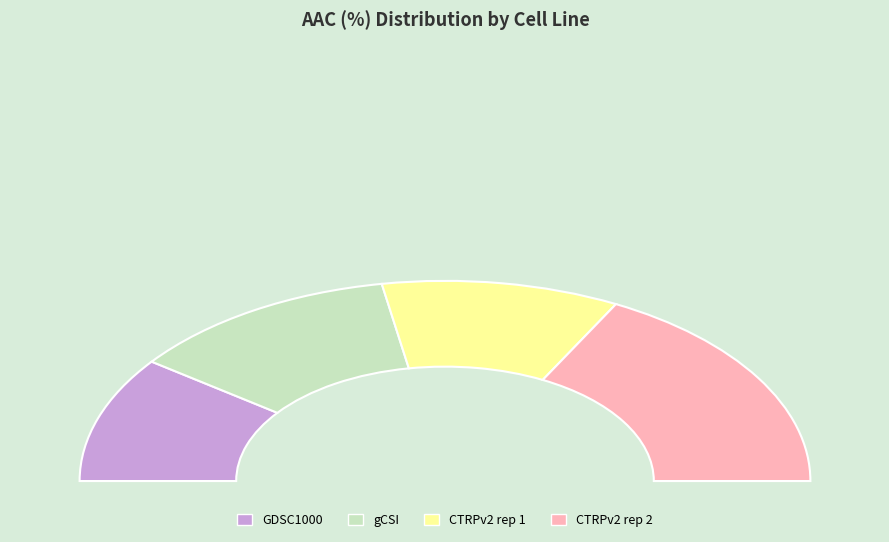

Between CTRPv2 rep 1 and CTRPv2 rep 2, which is larger?

CTRPv2 rep 2